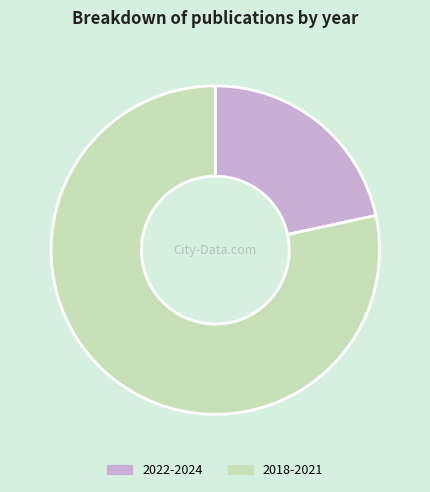

The 2022-2024 slice represents 22% of the pie. True or false?

True